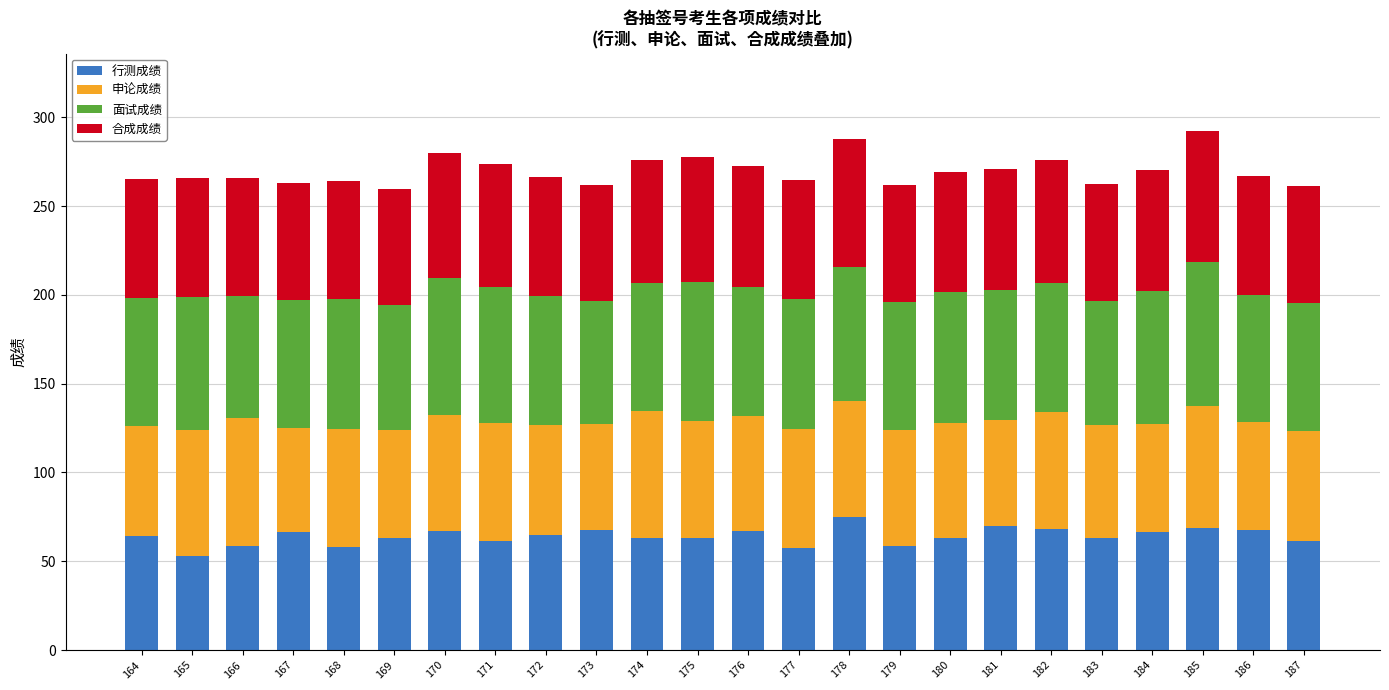

The 行测成绩 series shows 89.3 at 174. True or false?

False